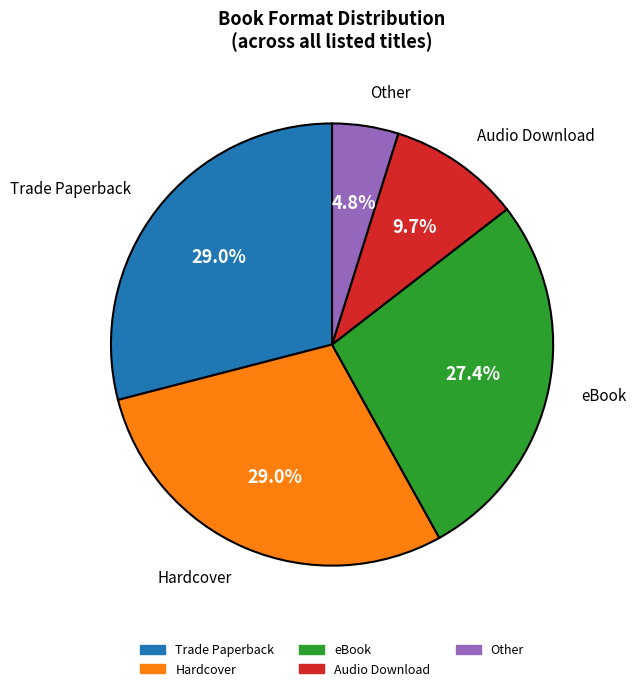

Is there any slice that represents more than half of the pie?

No